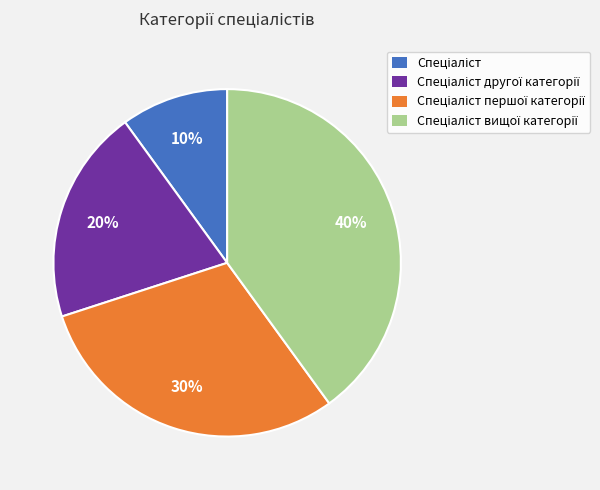

Is there a majority slice in this chart?

No